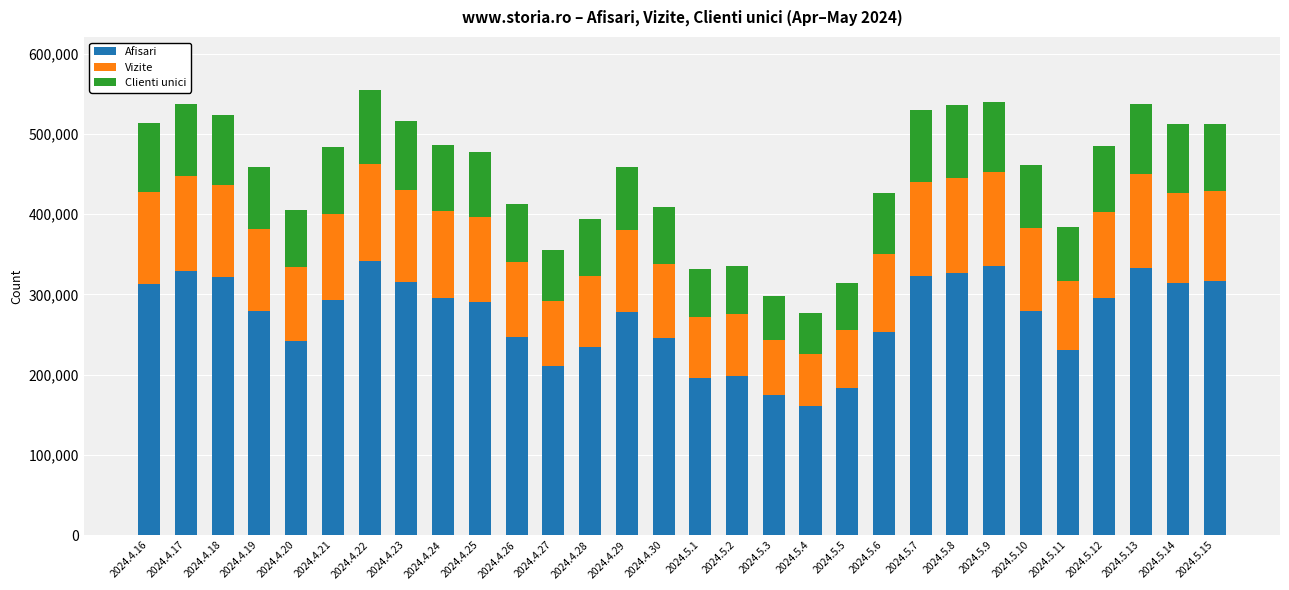

Which category has the lowest value in the Afisari series?

2024.5.4